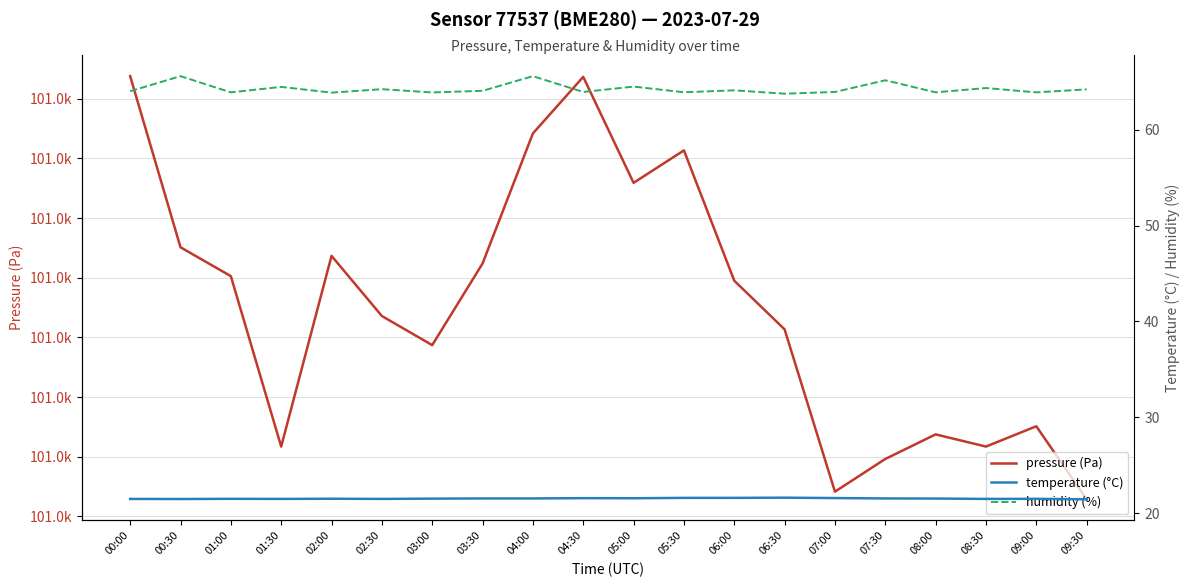

What is the difference between the pressure (Pa) values at 06:00 and 08:00?

6.4